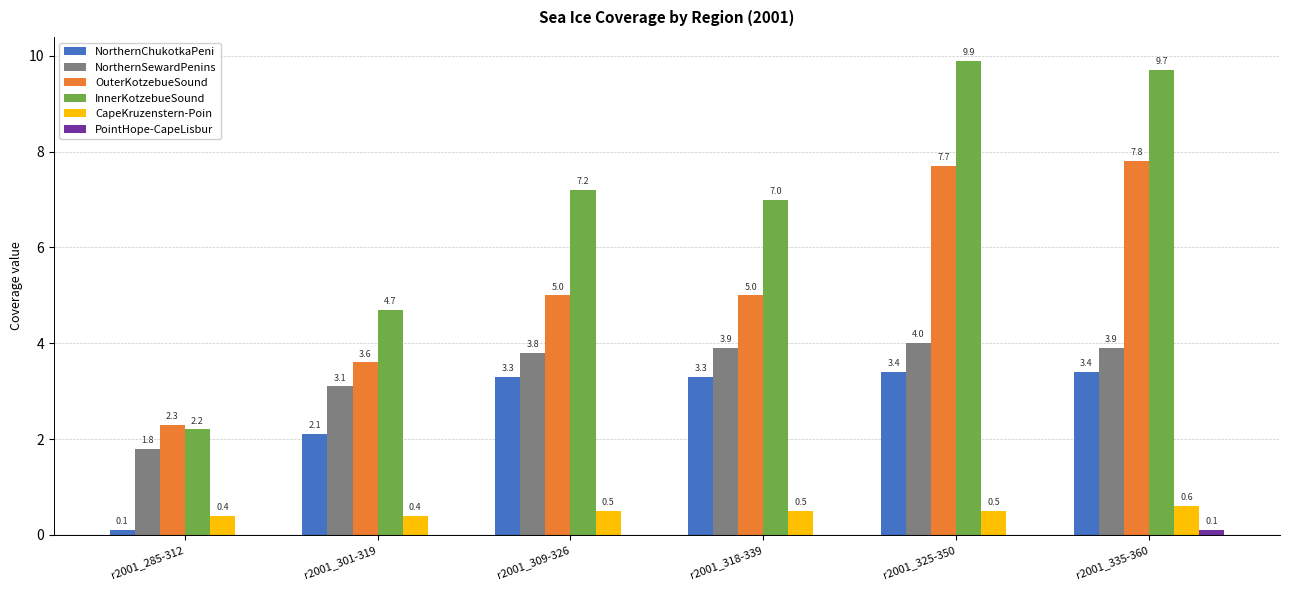

What is the spread (max minus min) of values at r2001_309-326?

7.2